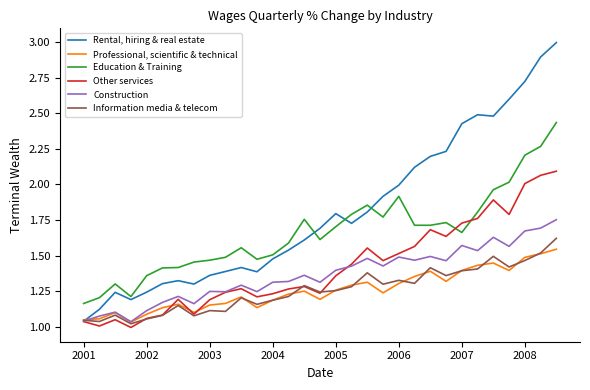

Which series has the largest total across all categories?

Rental, hiring & real estate